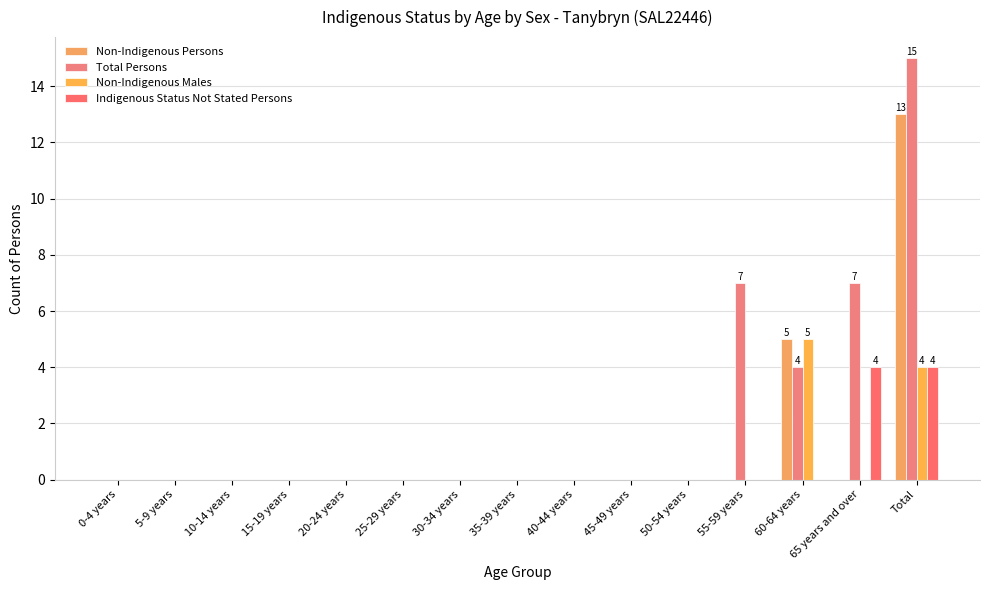

Is the value of Indigenous Status Not Stated Persons at 10-14 years greater than the value of Total Persons at 15-19 years?

No